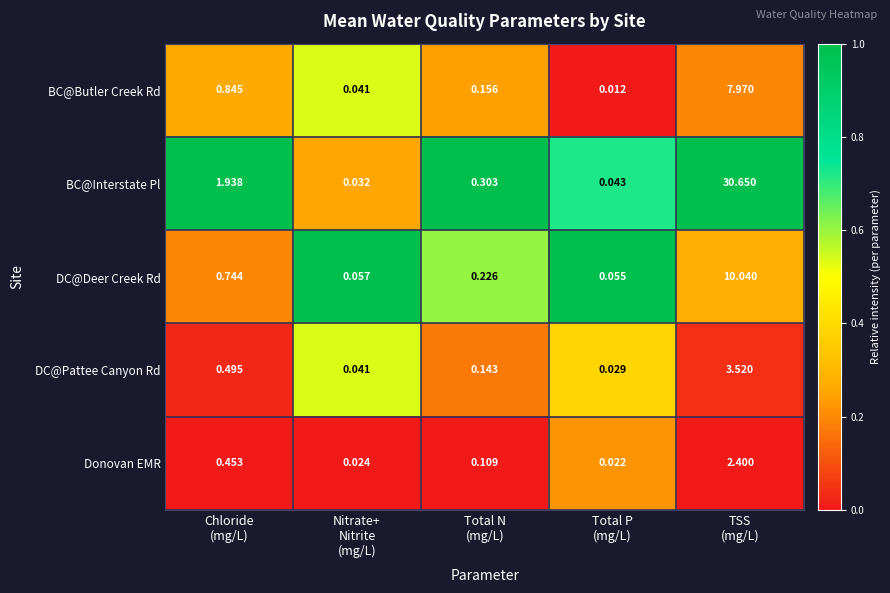

Which series has the widest spread of values?

BC@Interstate Pl